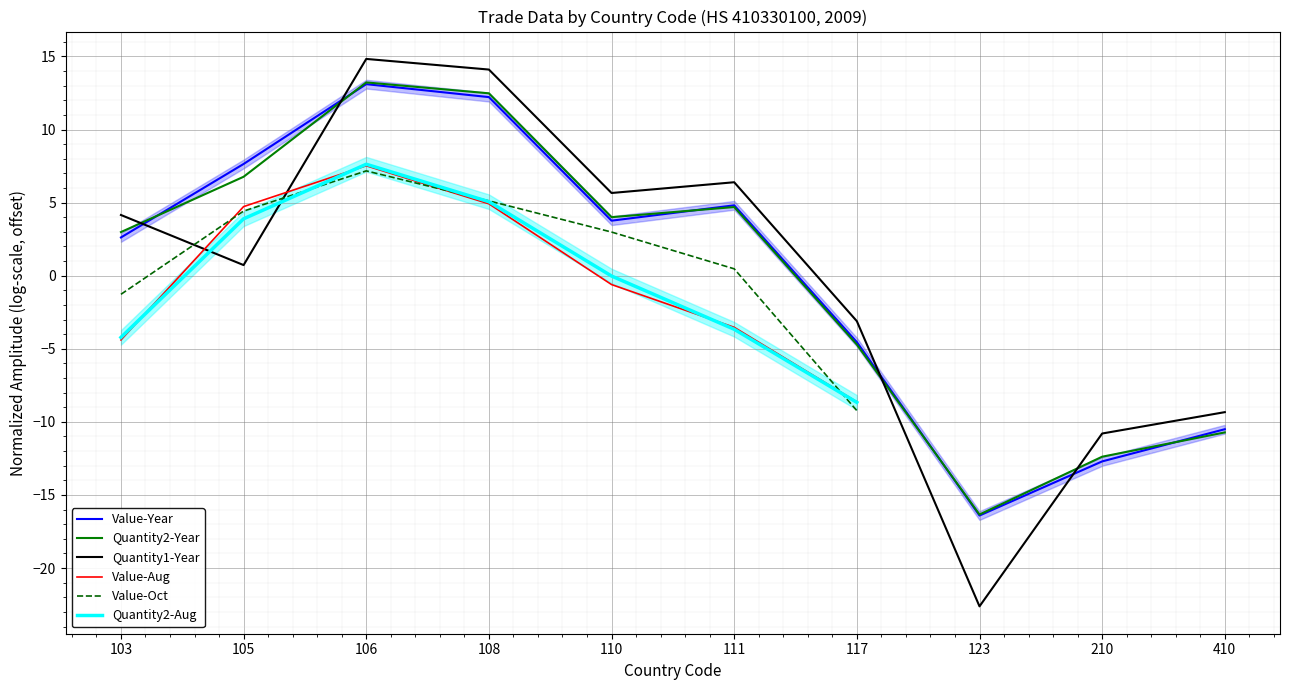

What is the sum of the Quantity2-Year values at 123 and 106?

-3.1